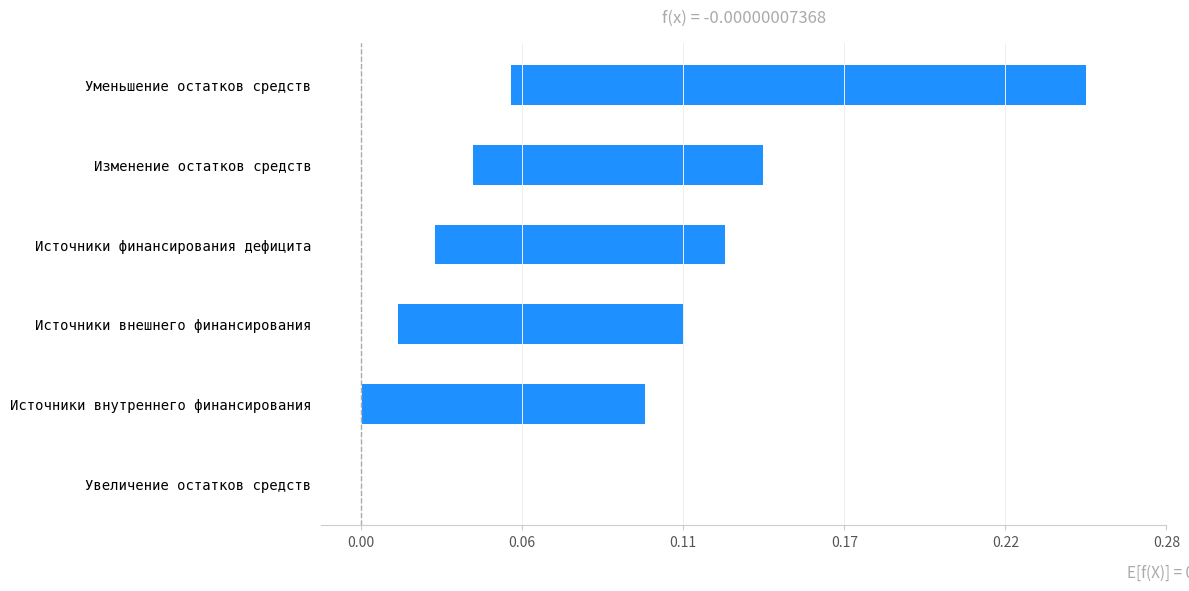

True or false: the data shows 0.1 at Изменение остатков средств.

False